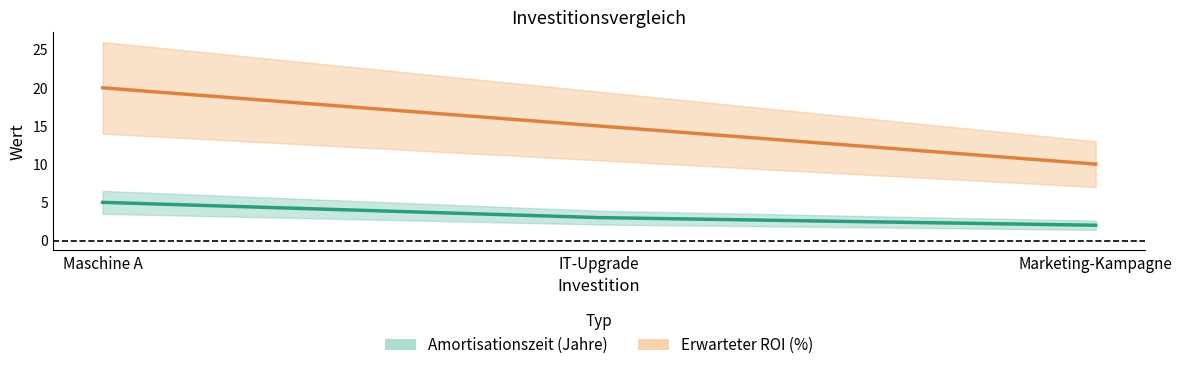

Reading left to right, extract all data points from this chart.

Amortisationszeit (Jahre): Maschine A=5	IT-Upgrade=3	Marketing-Kampagne=2
Erwarteter ROI (%): Maschine A=20	IT-Upgrade=15	Marketing-Kampagne=10